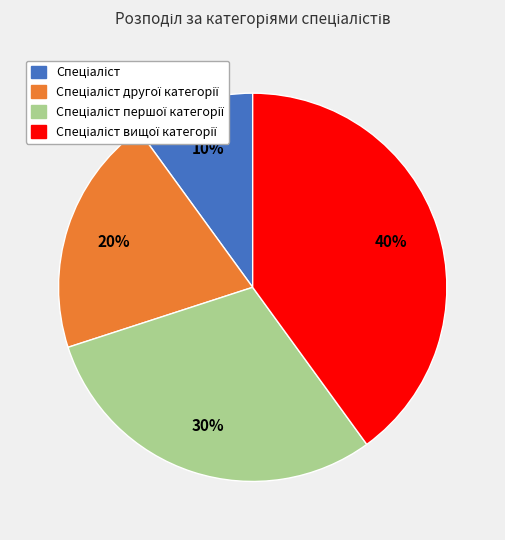

To the nearest percent, what is the average slice percentage?

25%